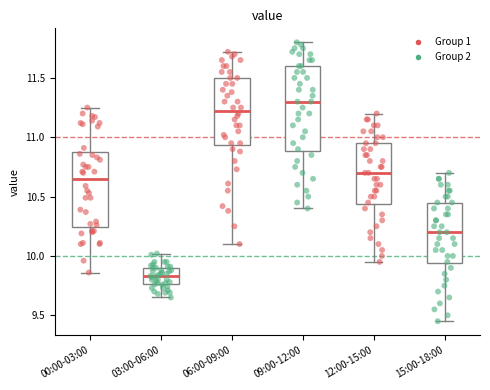

Reading left to right, transcribe this box plot: for each box, give where its median line is, the range the box spans, and where its two whiskers end, as read against the y-axis. The values are not printed on the chart, so give them approximately, as read against the axis.

00:00-03:00: median 10.65, box 10.25 to 10.85, whiskers 9.85 to 11.25
03:00-06:00: median 9.85, box 9.75 to 9.90, whiskers 9.65 to 10.00
06:00-09:00: median 11.25, box 10.95 to 11.50, whiskers 10.10 to 11.70
09:00-12:00: median 11.30, box 10.90 to 11.60, whiskers 10.40 to 11.80
12:00-15:00: median 10.70, box 10.45 to 10.95, whiskers 9.95 to 11.20
15:00-18:00: median 10.20, box 9.95 to 10.45, whiskers 9.45 to 10.70